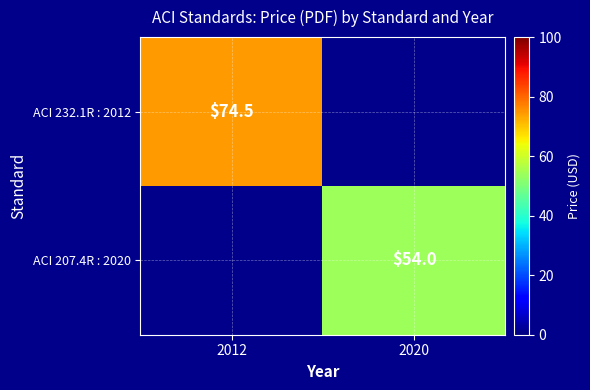

What is the total value across all series at 2020?

54.0